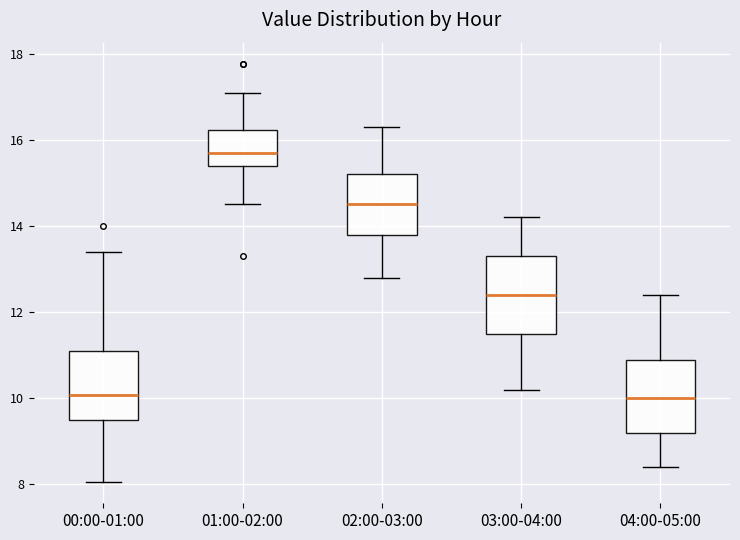

Which box has the highest median line?

01:00-02:00